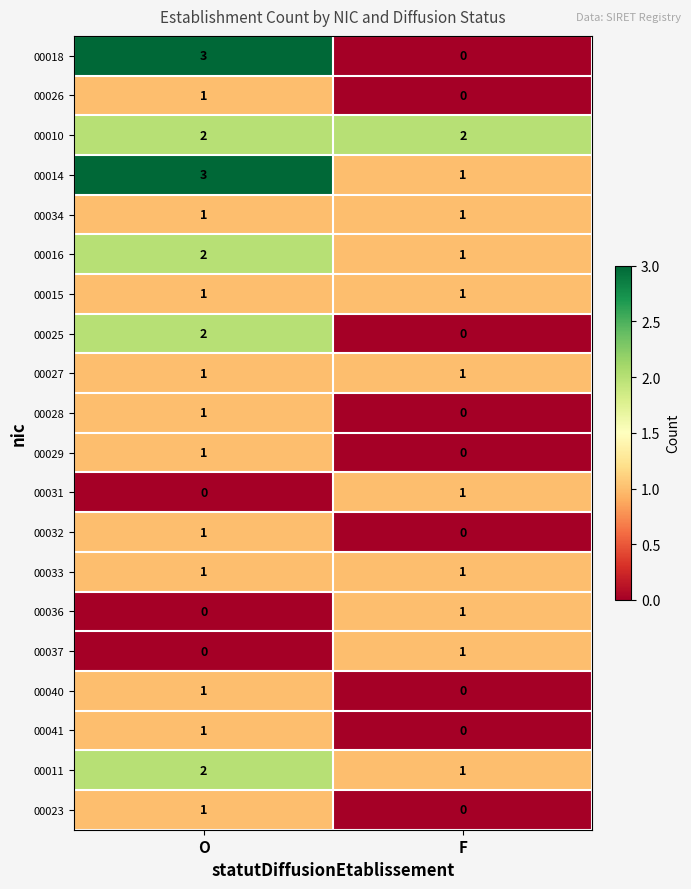

Which series has the widest spread of values?

00018